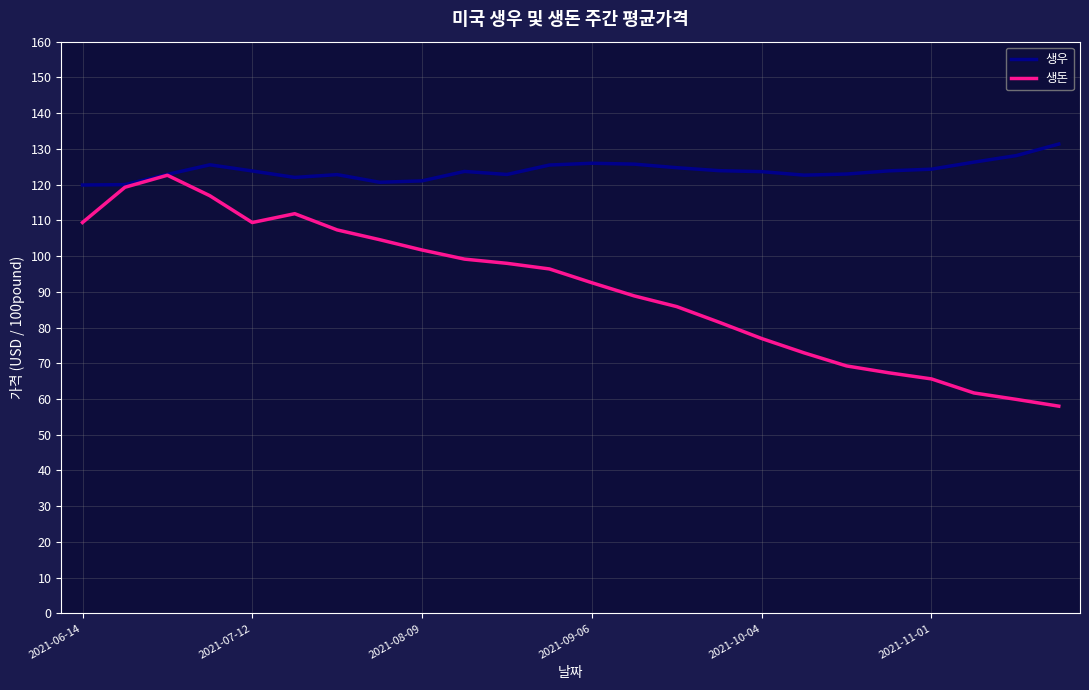

What is the lowest value of the 생우 series?

119.9